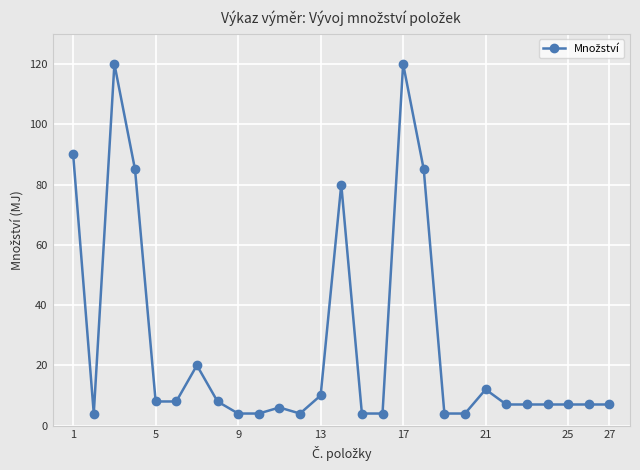

What is the maximum value shown in the chart?

120